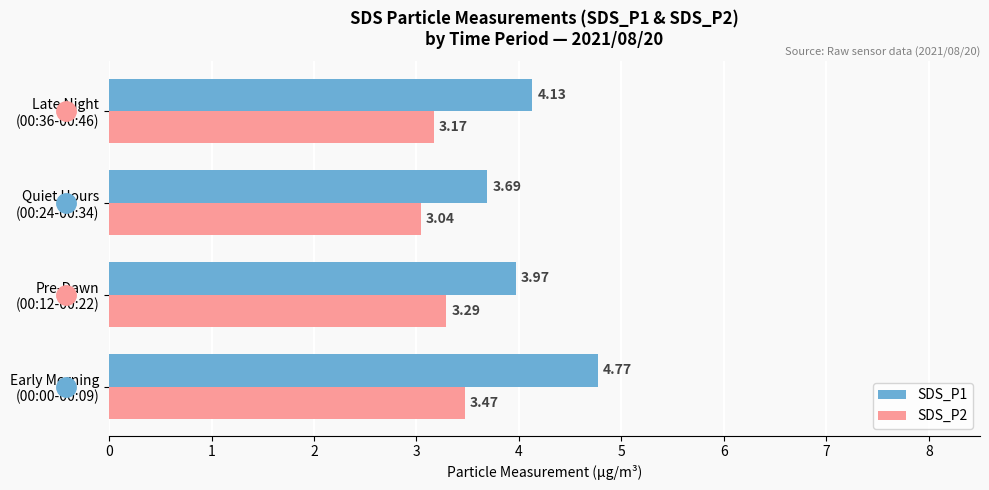

What are all the series names shown in the legend?

SDS_P1, SDS_P2